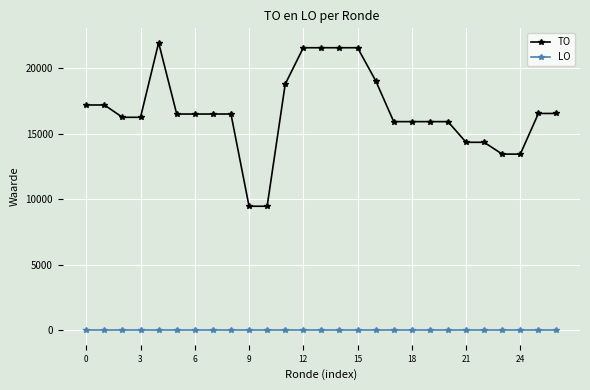

Rank the series by their maximum value, from highest to lowest.

TO, LO